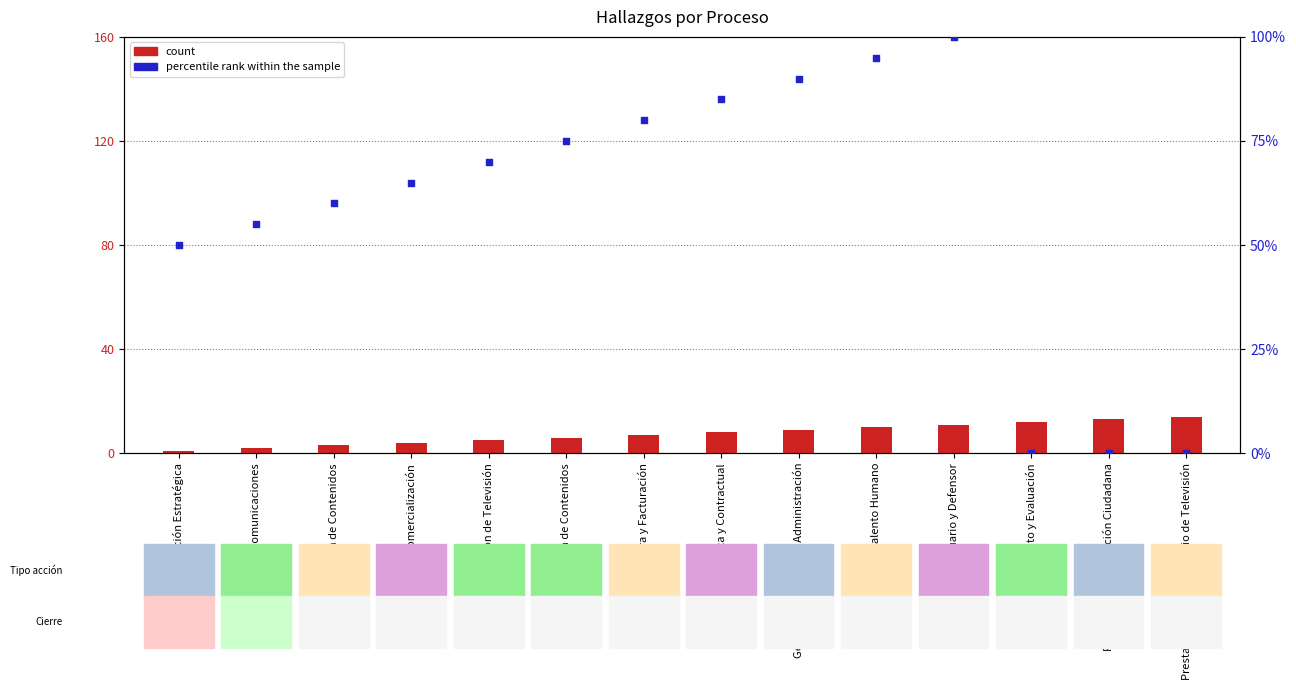

Which series reaches the minimum Y coordinate?

percentile rank within the sample